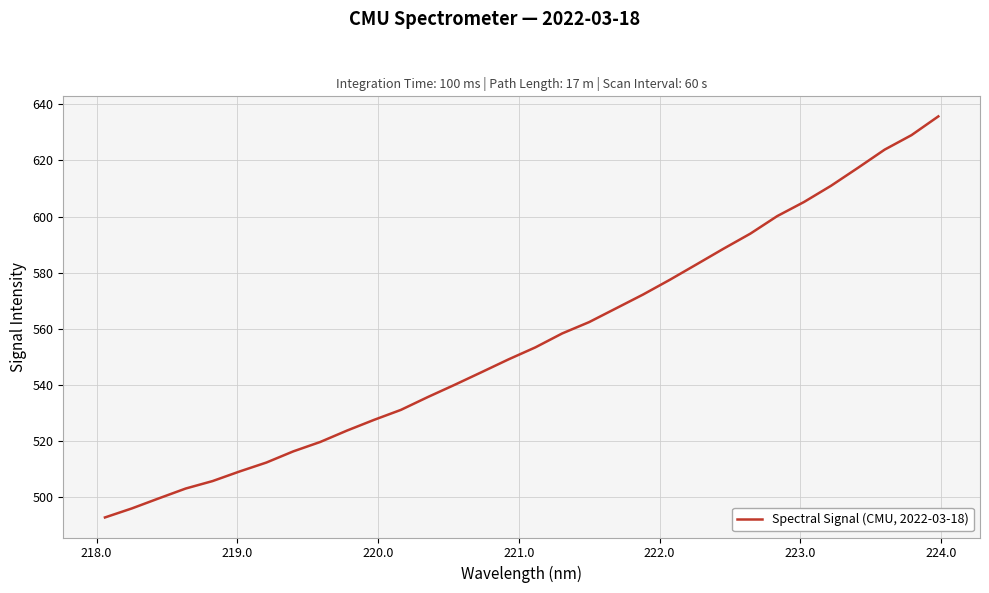

What is the smallest value displayed?

492.8